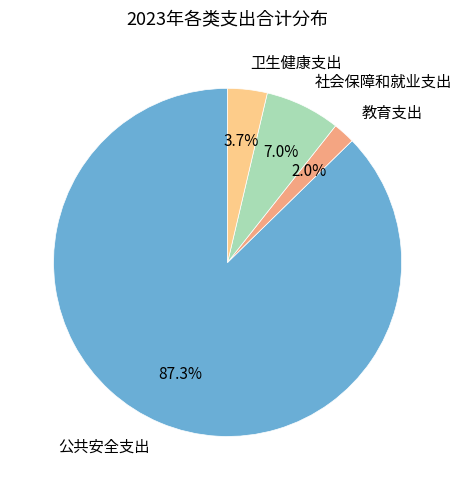

Do 社会保障和就业支出 and 教育支出 together represent more than half of the pie?

No